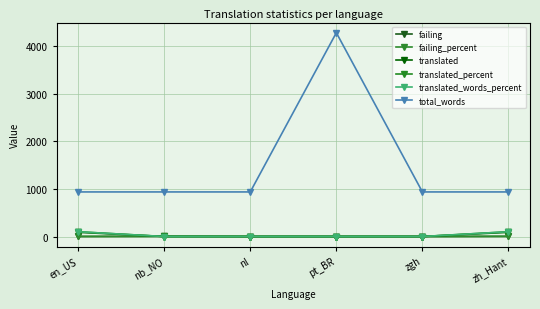

Rank the series at nl from lowest to highest value.

failing, failing_percent, translated, translated_percent, translated_words_percent, total_words